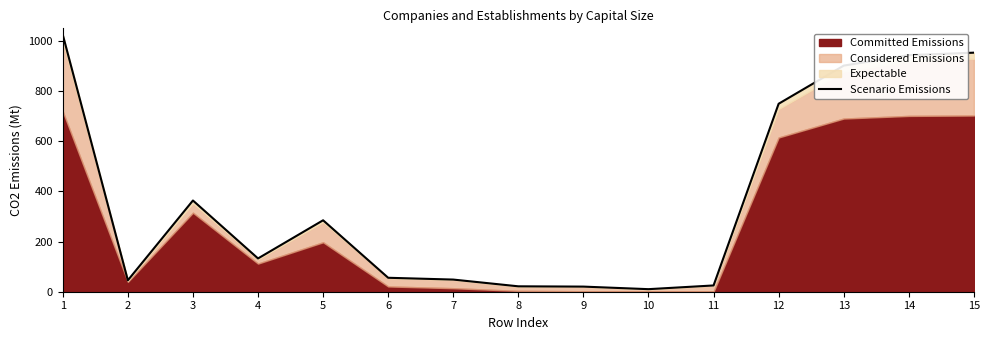

The value at 7 is 48.4. True or false?

True